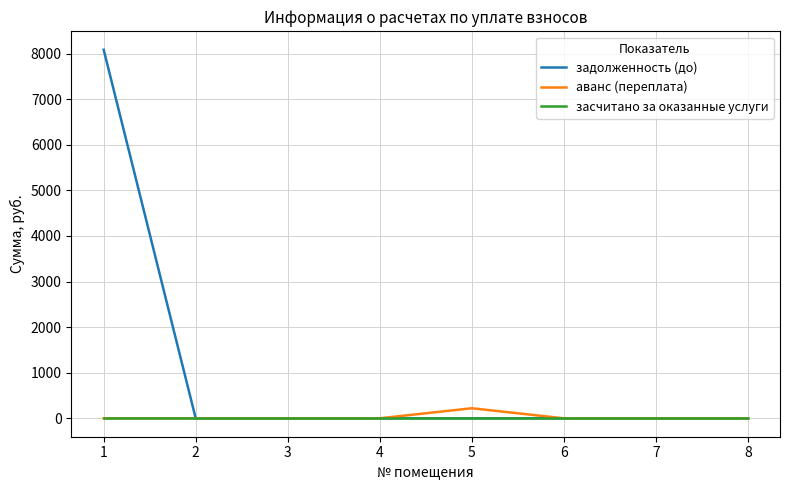

What is the difference between the highest and lowest values at 1?

8083.2